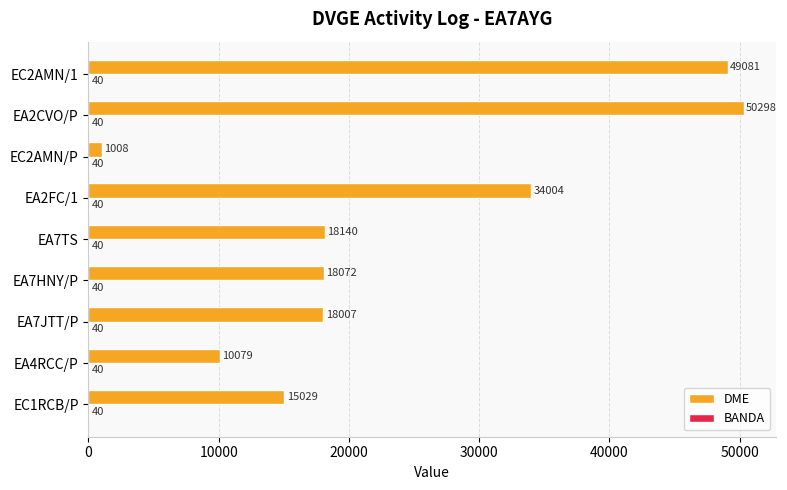

At which category is the sum across all series the highest?

EA2CVO/P